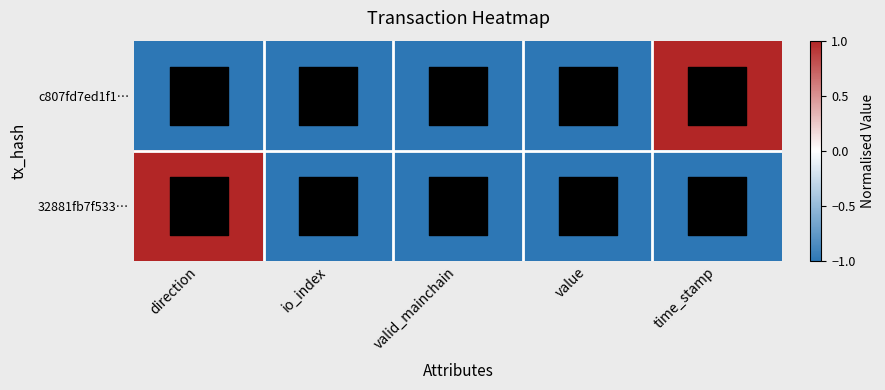

What is the maximum value shown in the chart?

1